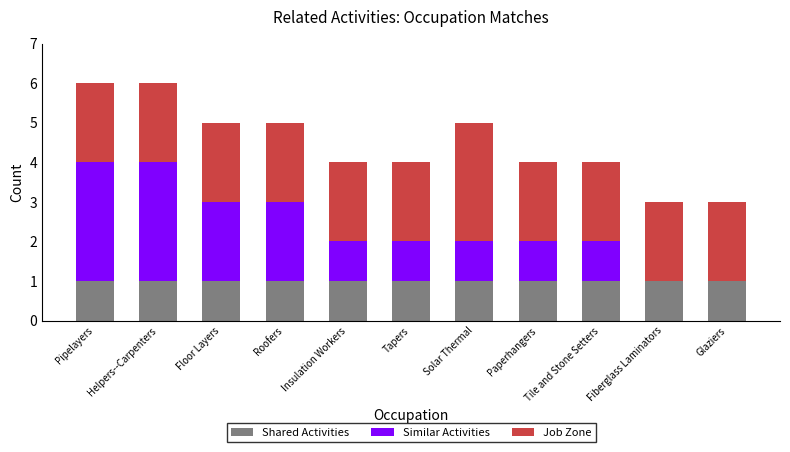

Is it true that Shared Activities equals 0 at Floor Layers?

False